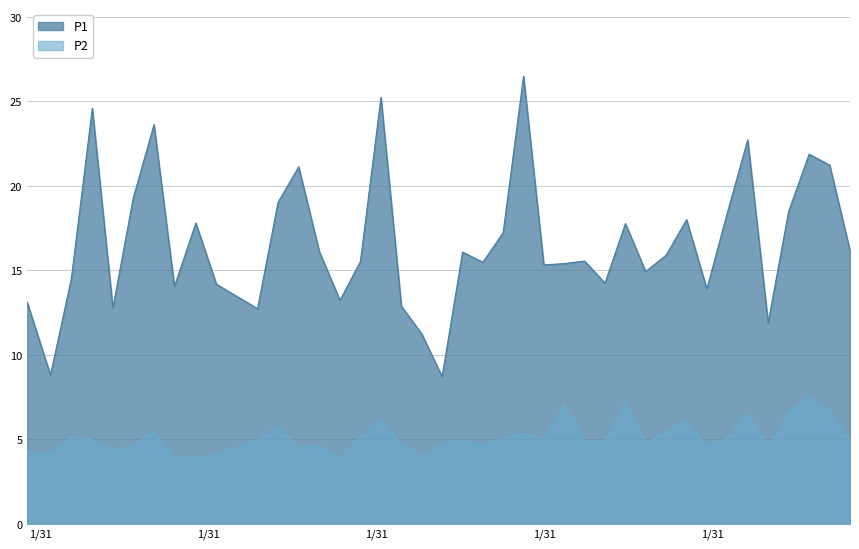

Count the number of data series in this chart.

2